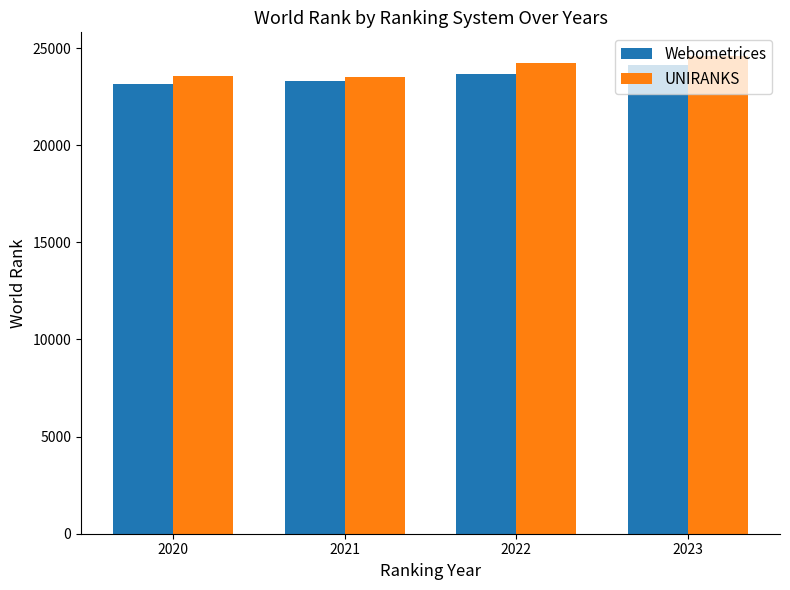

The value of Webometrices at 2021 is 12473. True or false?

False